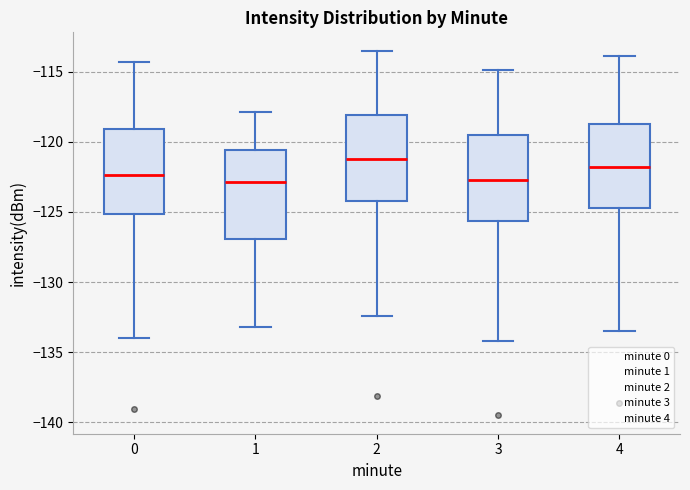

Where does the upper whisker of the box at x = 3 end on the y-axis? The values are not printed on the chart, so give them approximately, as read against the axis.

-115.0